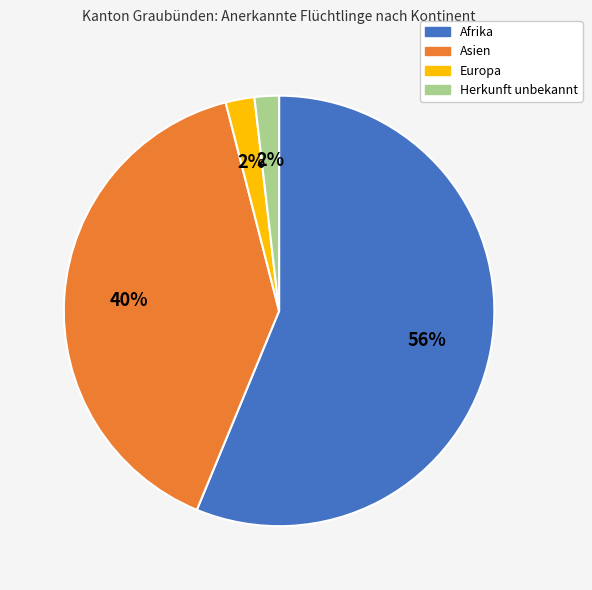

Does Afrika account for over 50% of the chart?

Yes